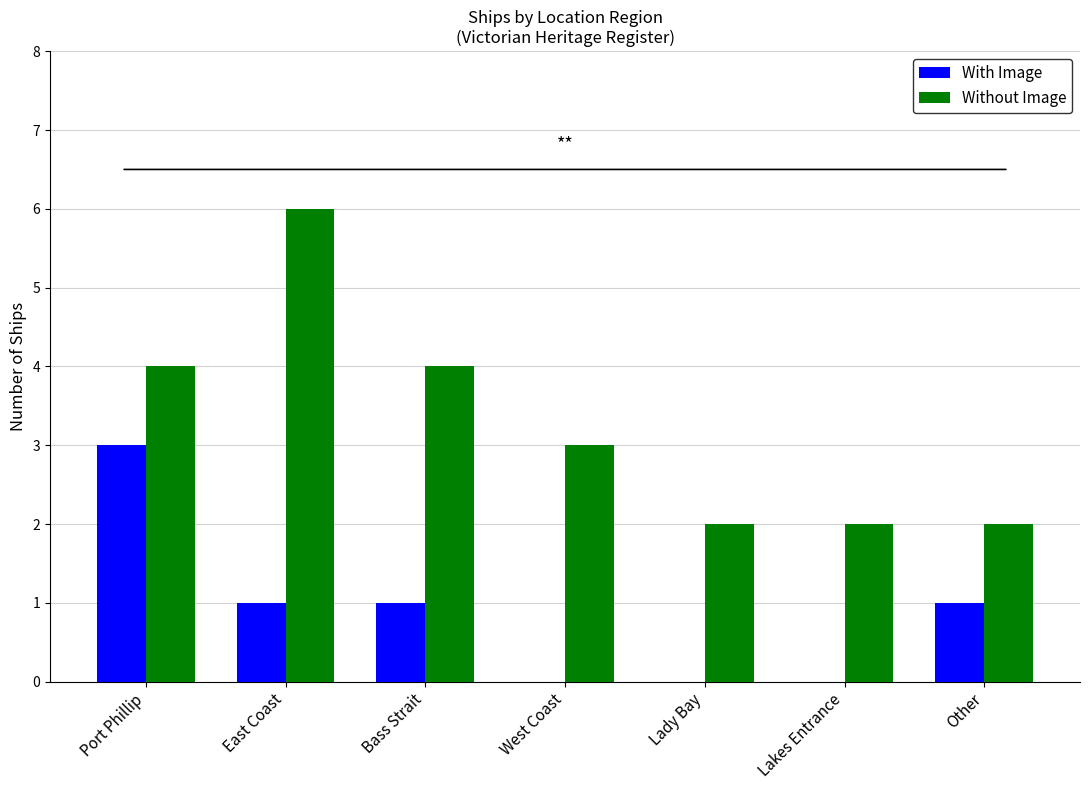

Is the value of With Image at East Coast greater than the value of Without Image at East Coast?

No